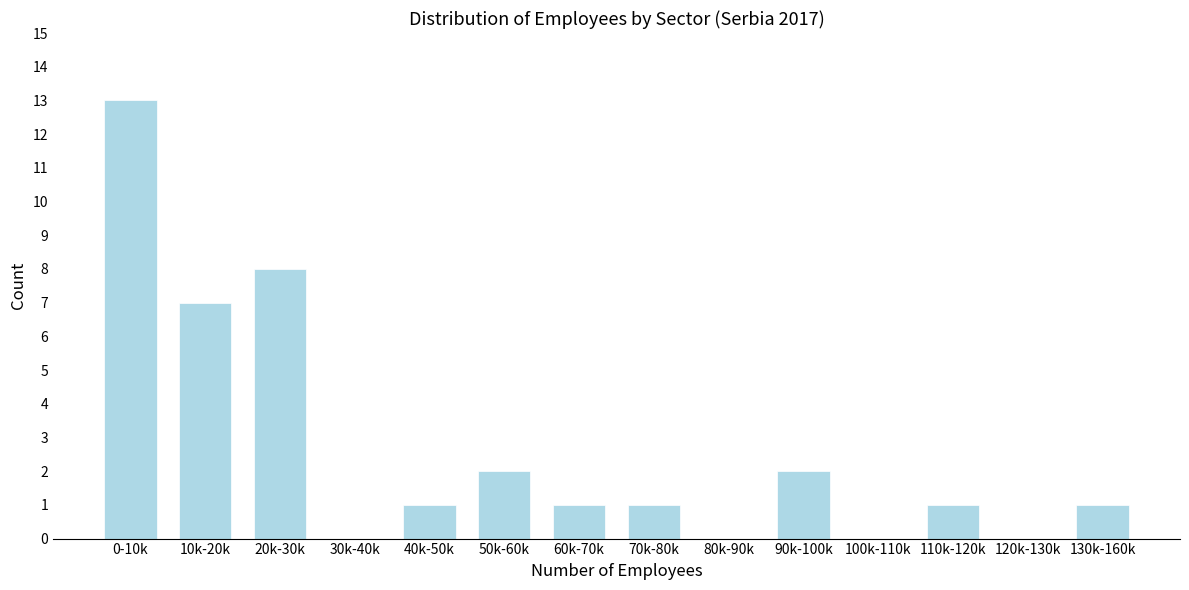

Reading left to right, what are all the values shown in this chart?

0-10k=13	10k-20k=7	20k-30k=8	30k-40k=0	40k-50k=1	50k-60k=2	60k-70k=1	70k-80k=1	80k-90k=0	90k-100k=2	100k-110k=0	110k-120k=1	120k-130k=0	130k-160k=1